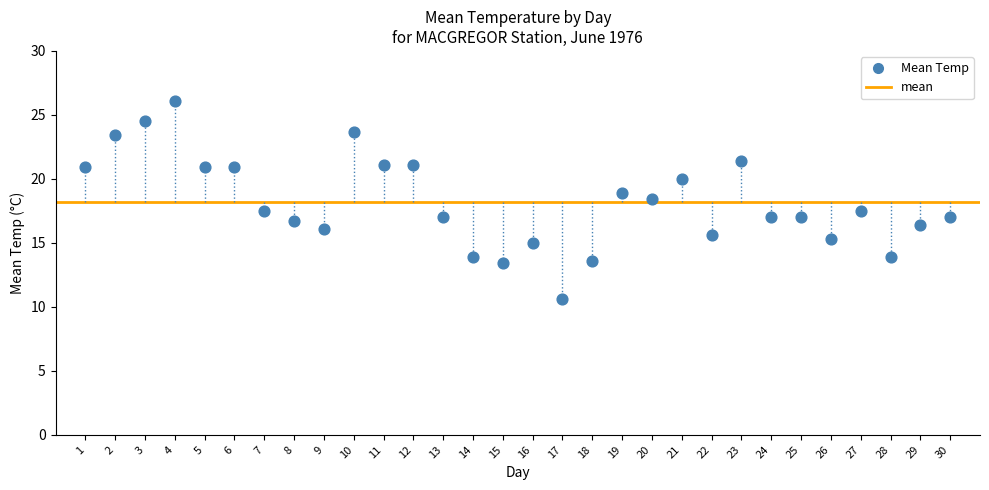

What is the range of Y values (max minus min)?

15.5